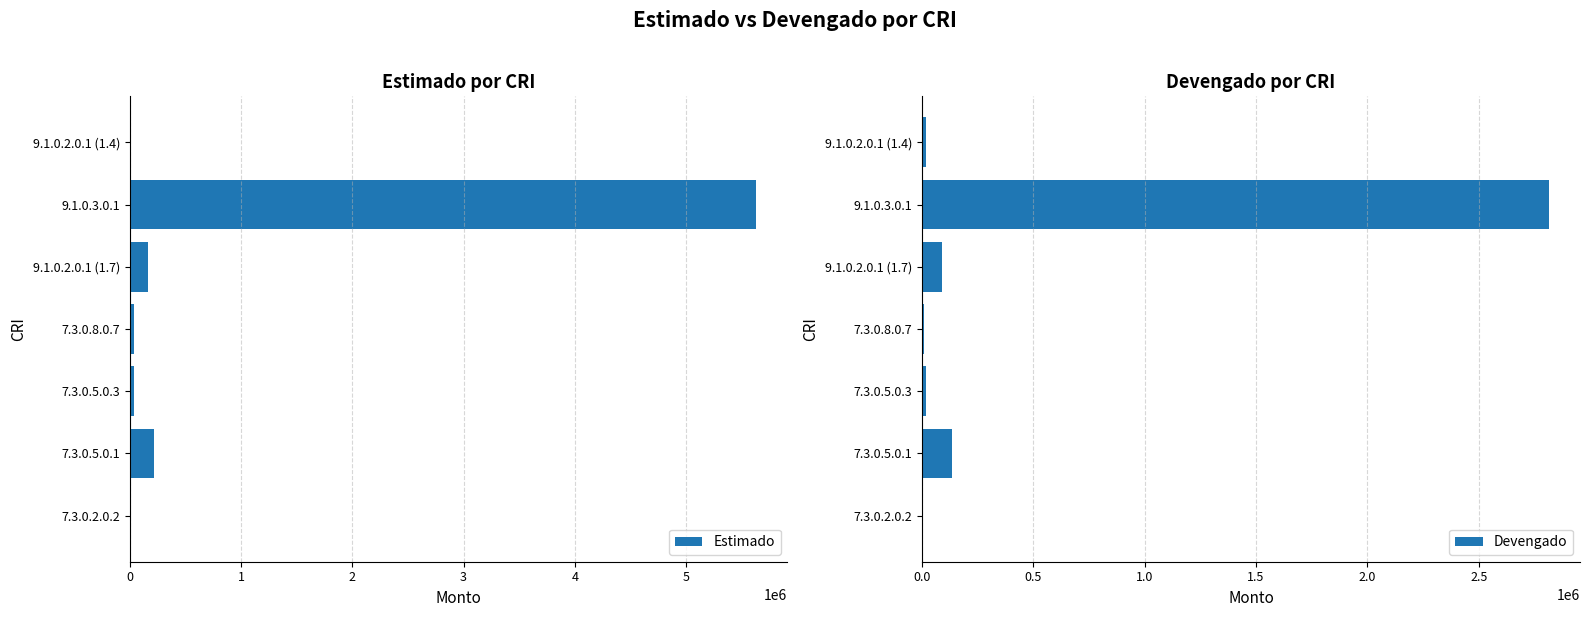

What value does the Estimado series have at 7.3.0.2.0.2?

3090.0